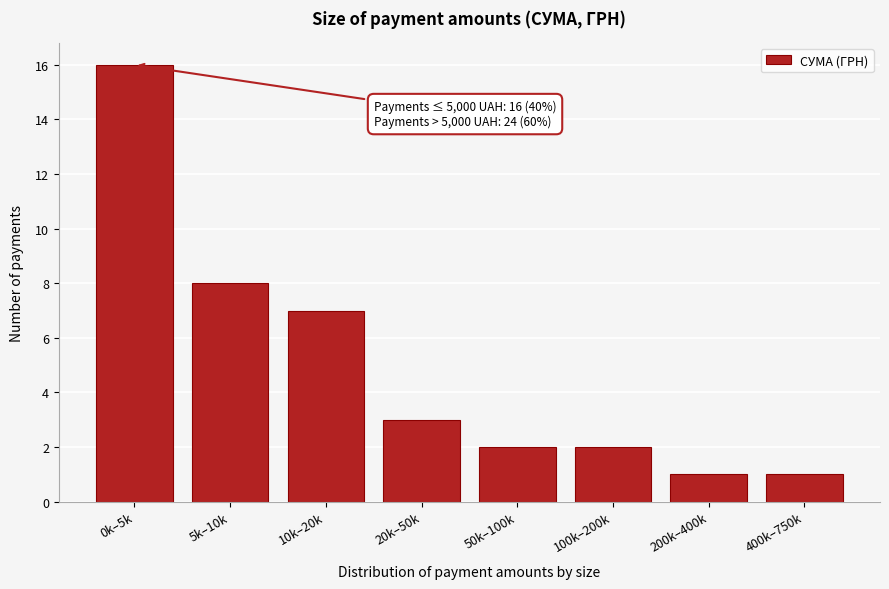

Reading right to left, extract all data points from this chart.

1	1	2	2	3	7	8	16